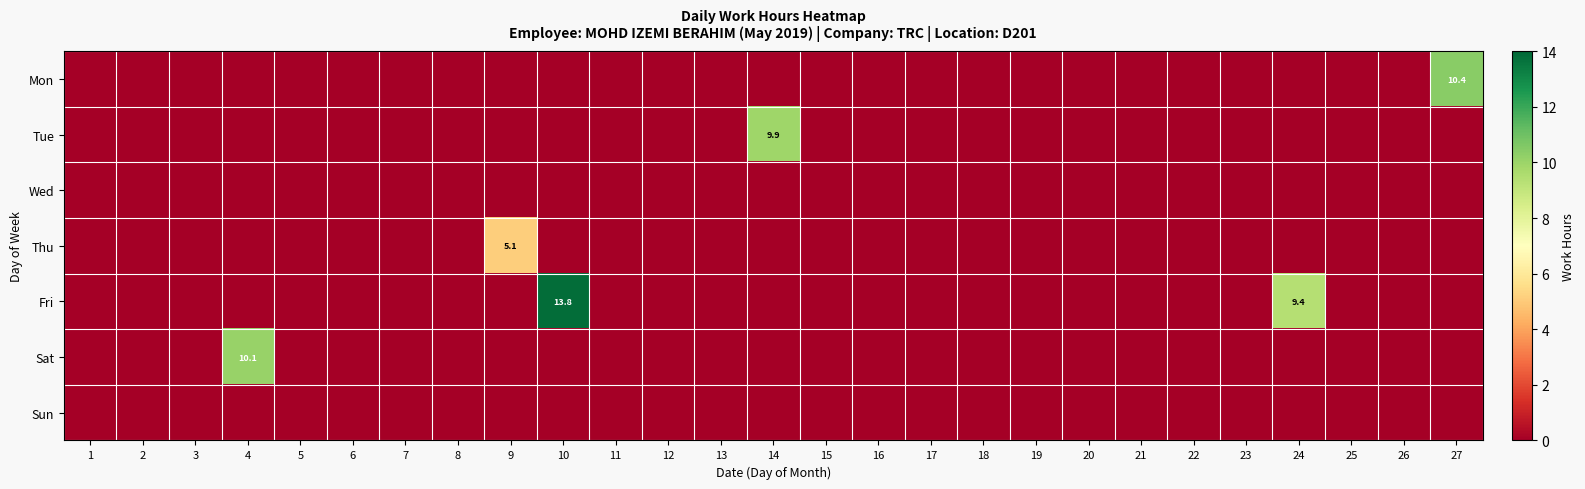

The value of Fri at 10 is 8.9. True or false?

False